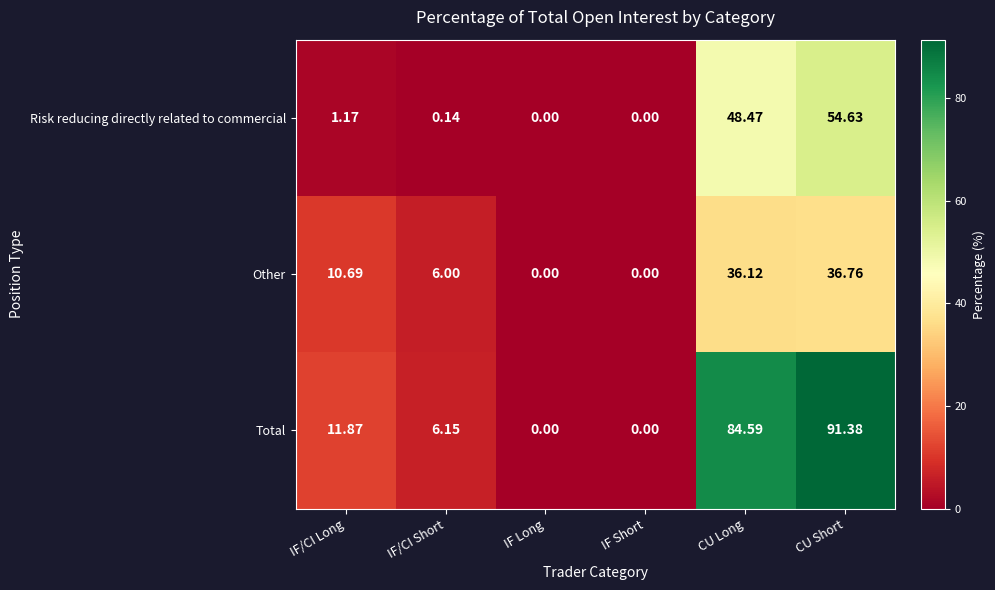

Between IF/CI Long and IF Long, which series saw the biggest shift?

Total